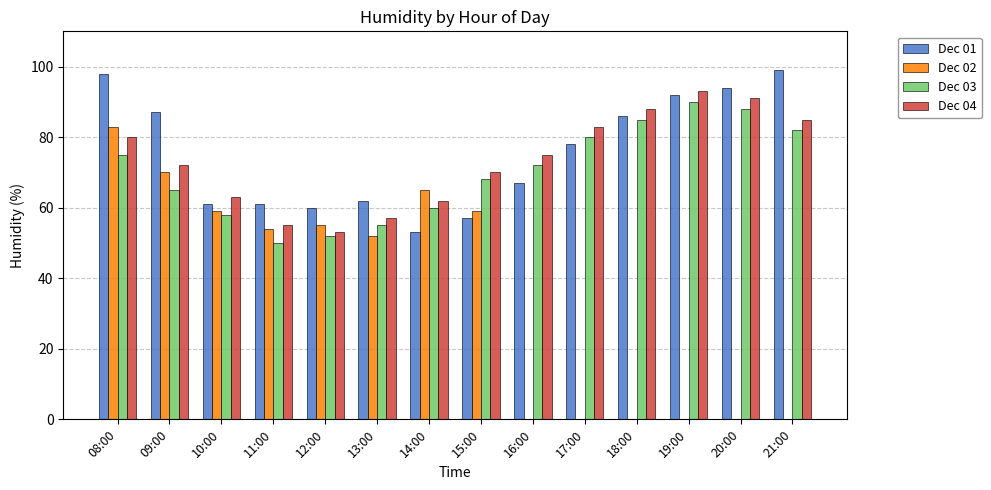

How many values in the Dec 03 series are below 72?

7